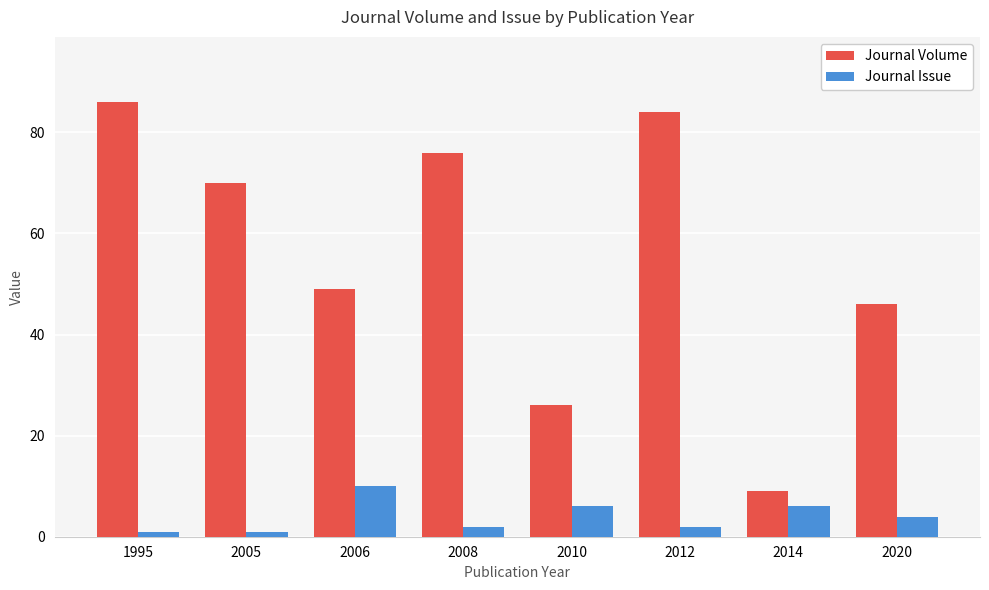

Which series has the largest range (max minus min)?

Journal Volume